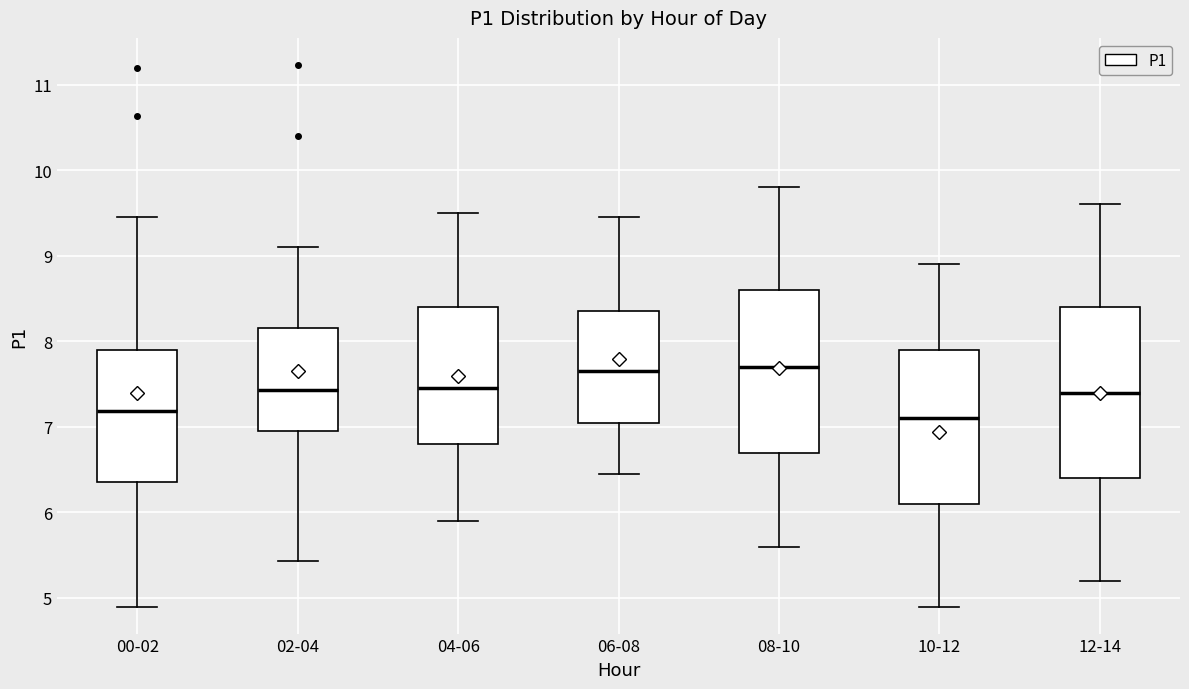

Where is the lower edge of the box for 04-06 on the y-axis? The values are not printed on the chart, so give them approximately, as read against the axis.

6.8